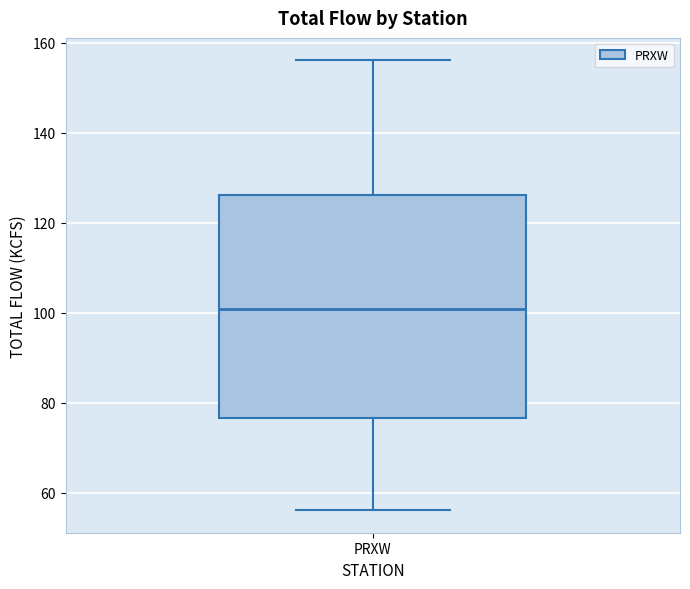

Where is the upper edge of the box for PRXW on the y-axis? The values are not printed on the chart, so give them approximately, as read against the axis.

126